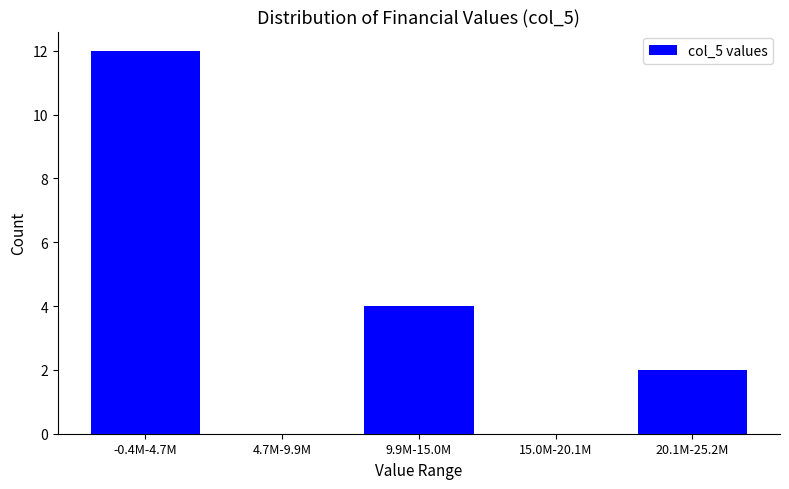

Reading left to right, what are all the values shown in this chart?

-0.4M-4.7M=12	4.7M-9.9M=0	9.9M-15.0M=4	15.0M-20.1M=0	20.1M-25.2M=2